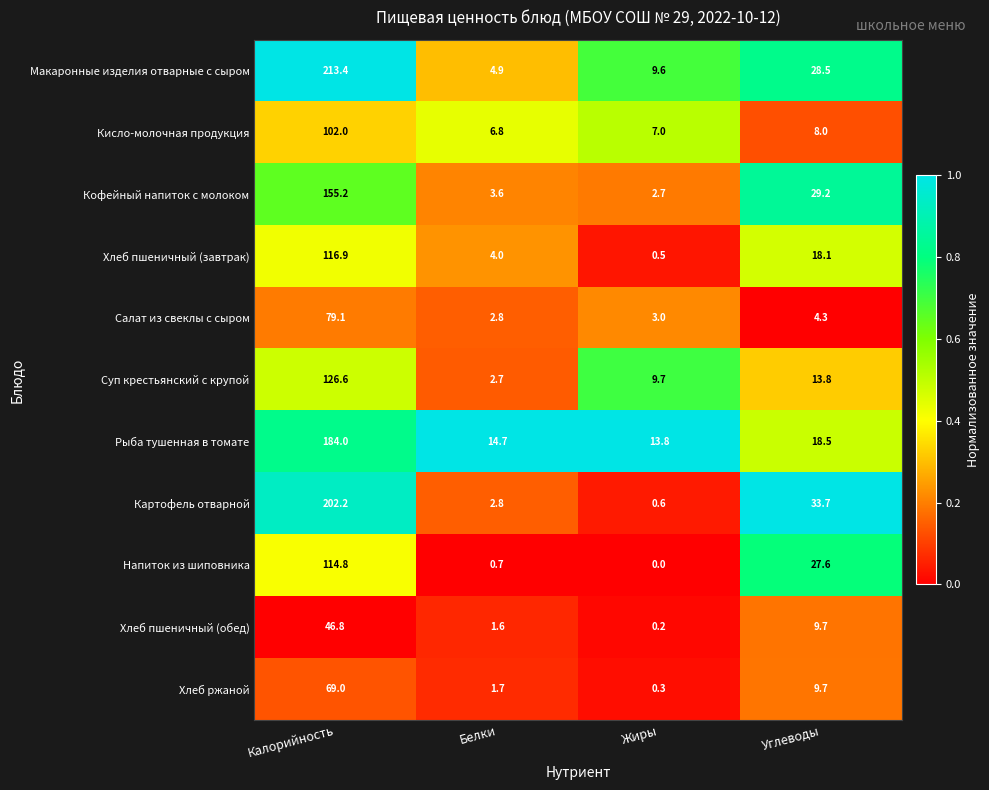

The value of Хлеб пшеничный (обед) at Углеводы is 16.8. True or false?

False